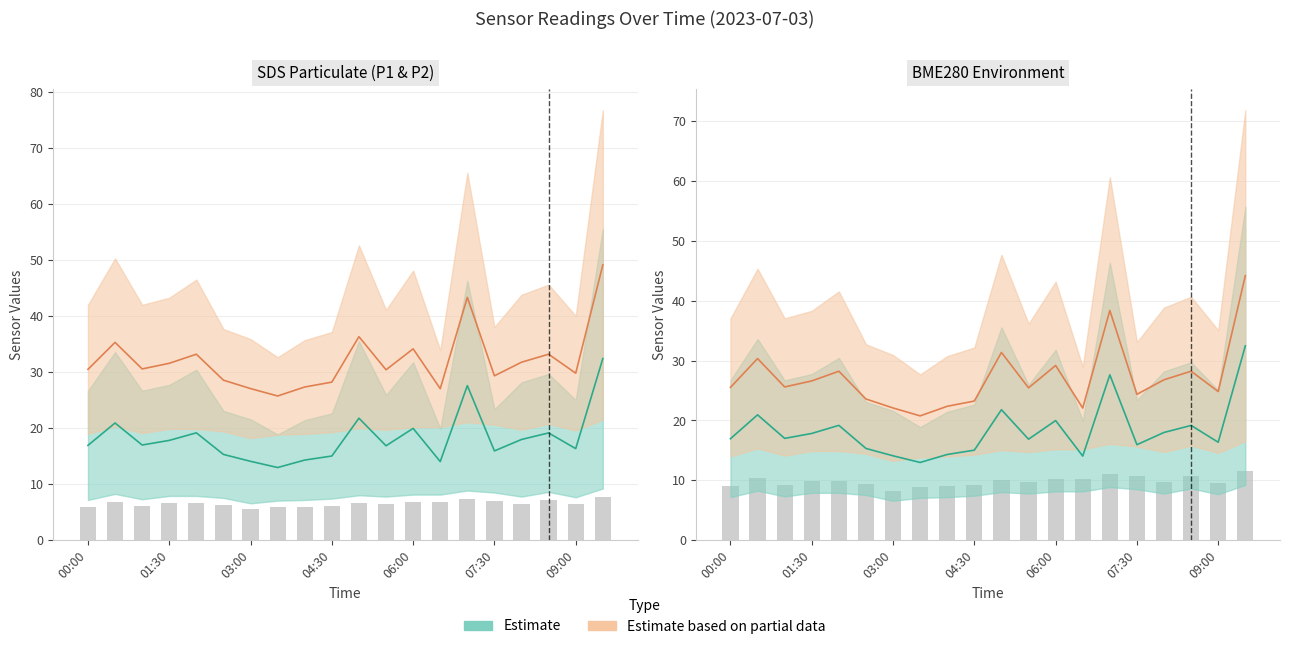

What is the difference between the second highest and second lowest values in the SDS_P2 series?

1.5